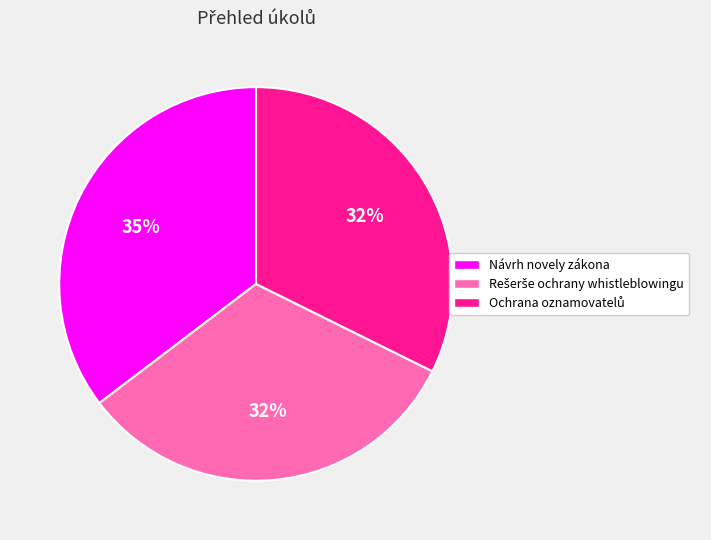

To the nearest percent, what is the average slice percentage?

33%